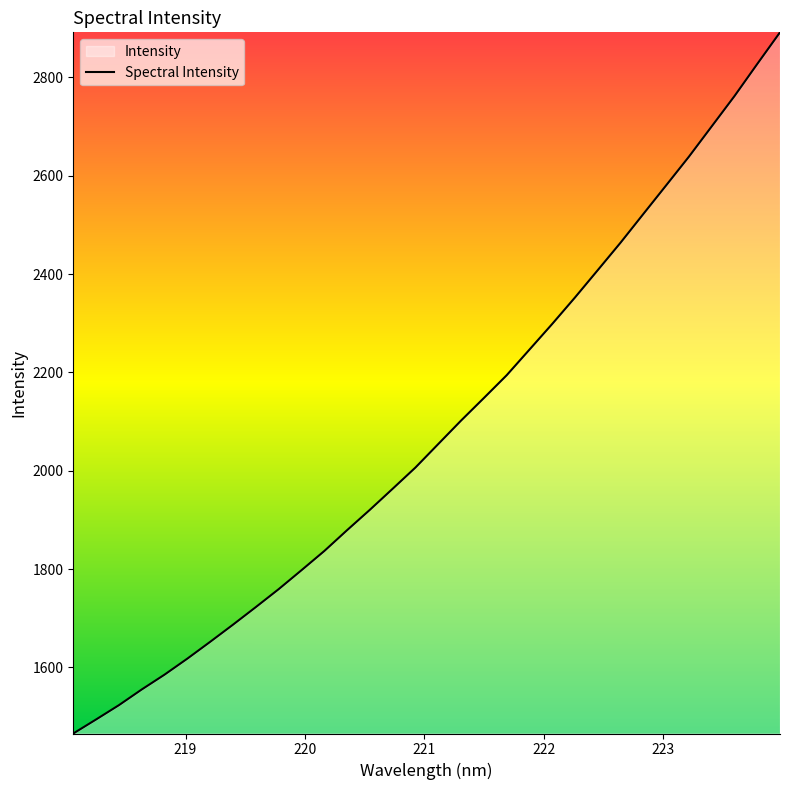

What is the value of the 8th point from the left?

1686.9